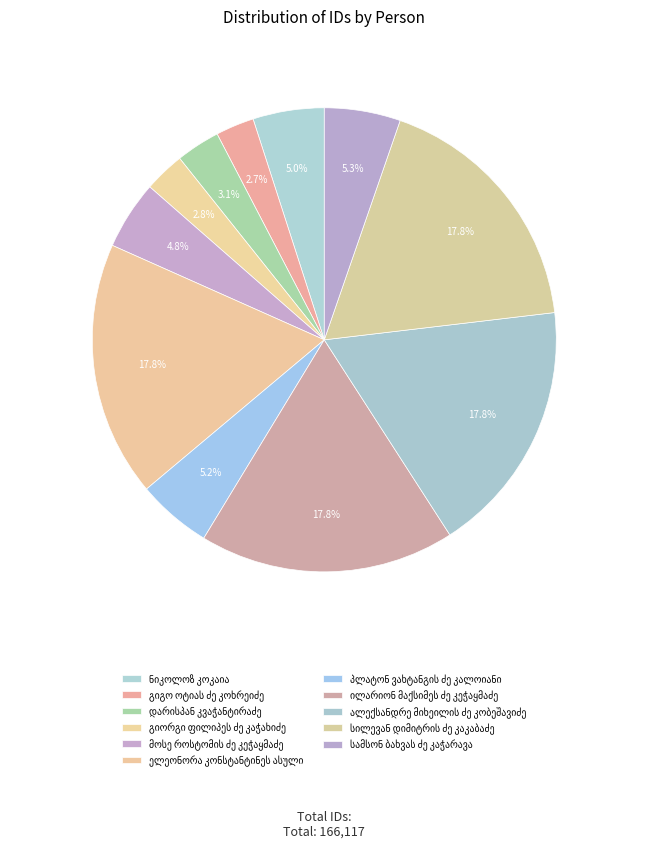

Combined, what portion of the pie is მოსე როსტომის ძე კეჭაყმაძე and პლატონ ვახტანგის ძე კალოიანი?

10.0%